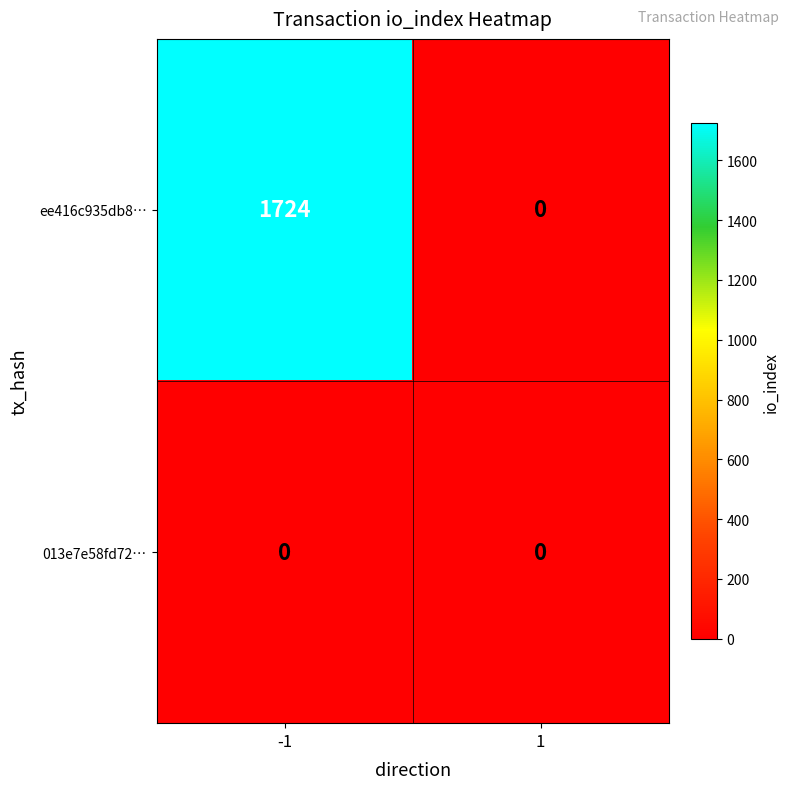

Which series has the widest spread of values?

ee416c935db8…